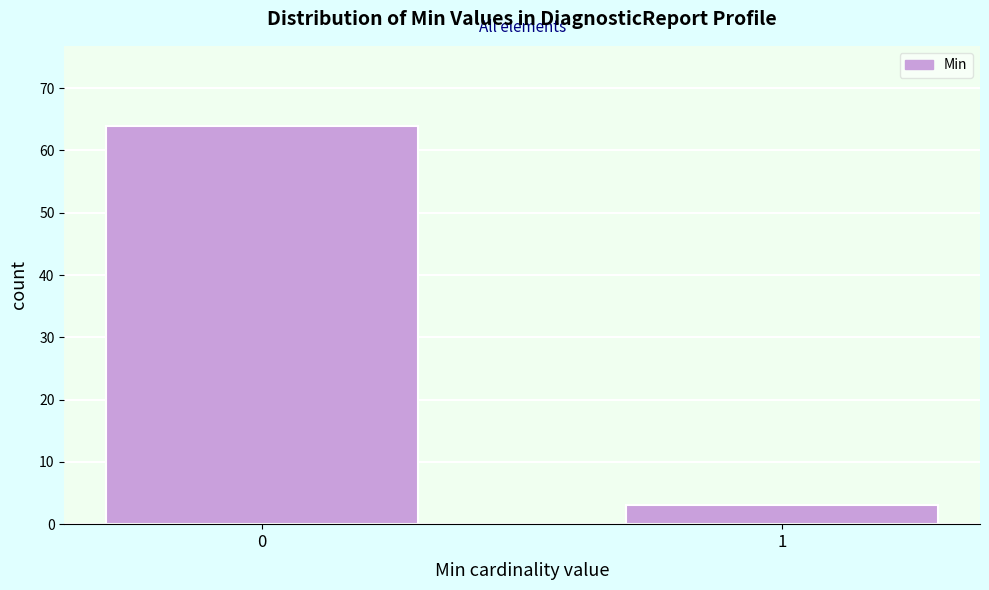

Reading right to left, what are all the values shown in this chart?

1=3	0=64